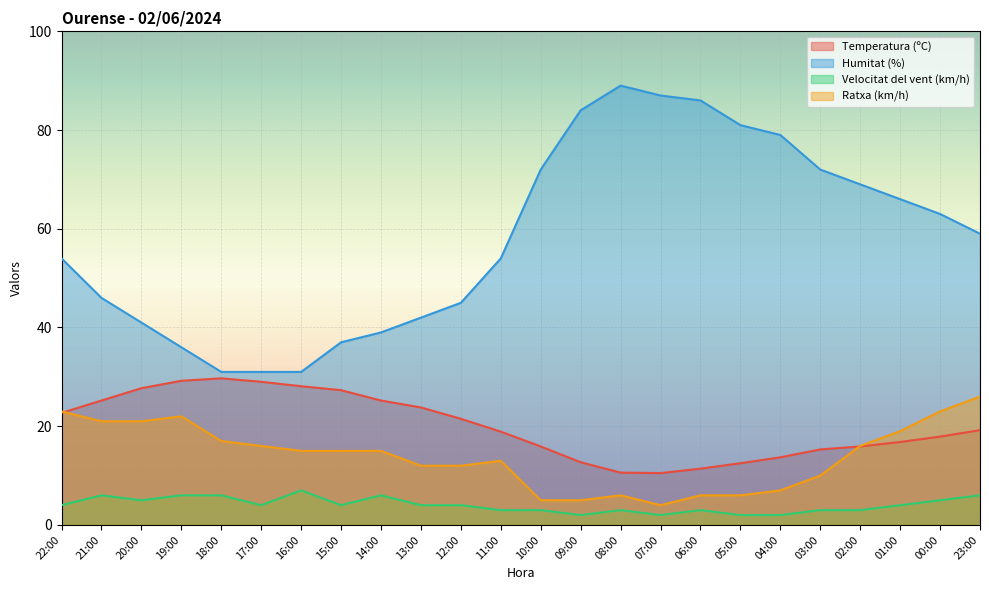

True or false: Ratxa (km/h) and Humitat (%) cross at least once.

False